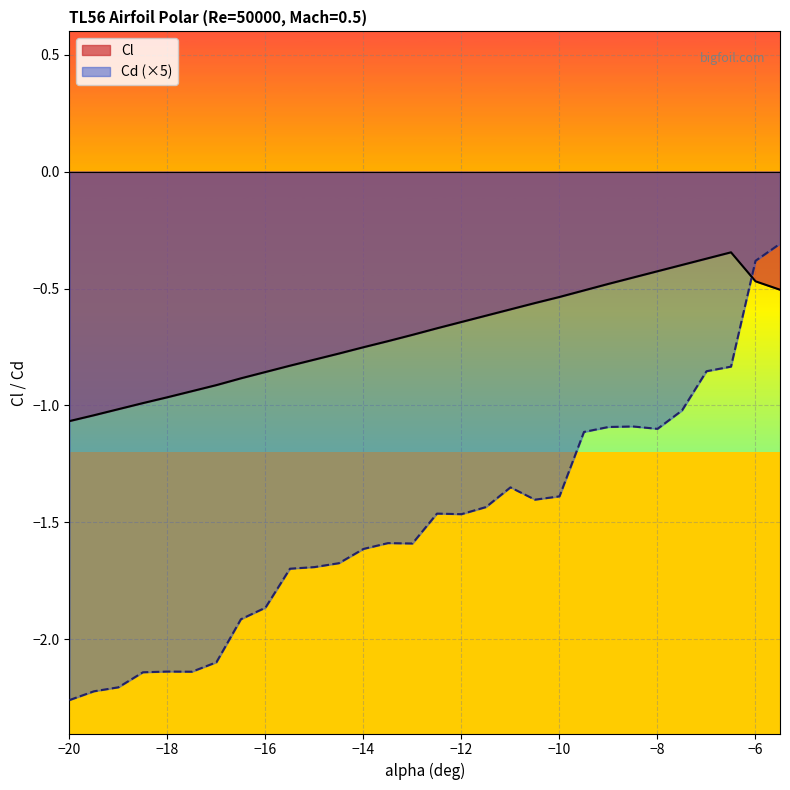

List the series in order of their overall mean, lowest first.

Cd (×5), Cl